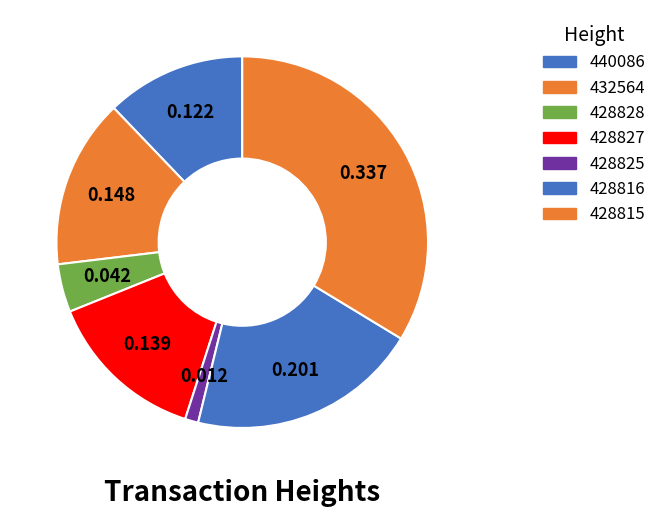

What is the ratio of the value at 428815 to the value at 440086?

2.8